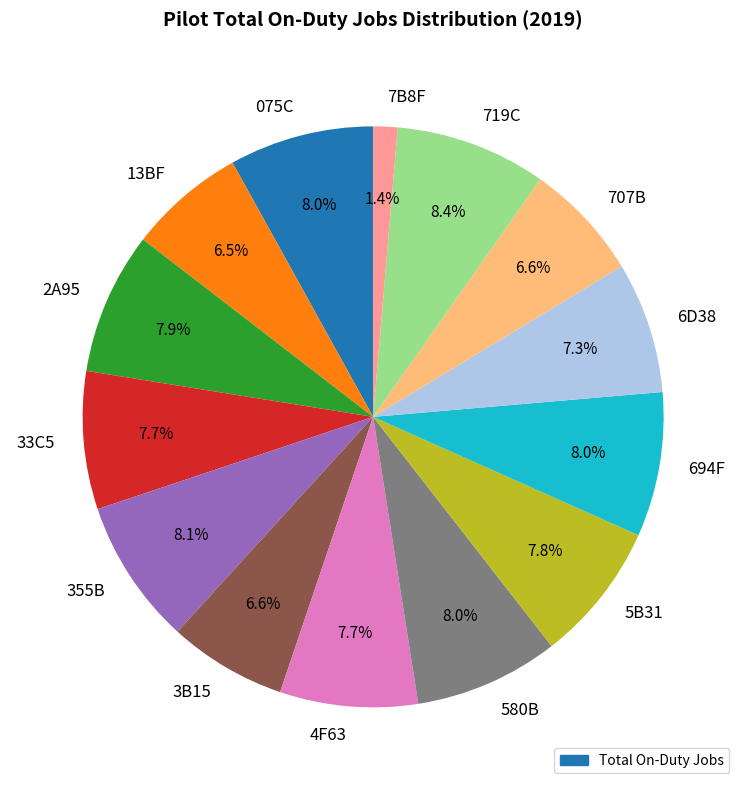

Do 694F and 355B together represent more than half of the pie?

No